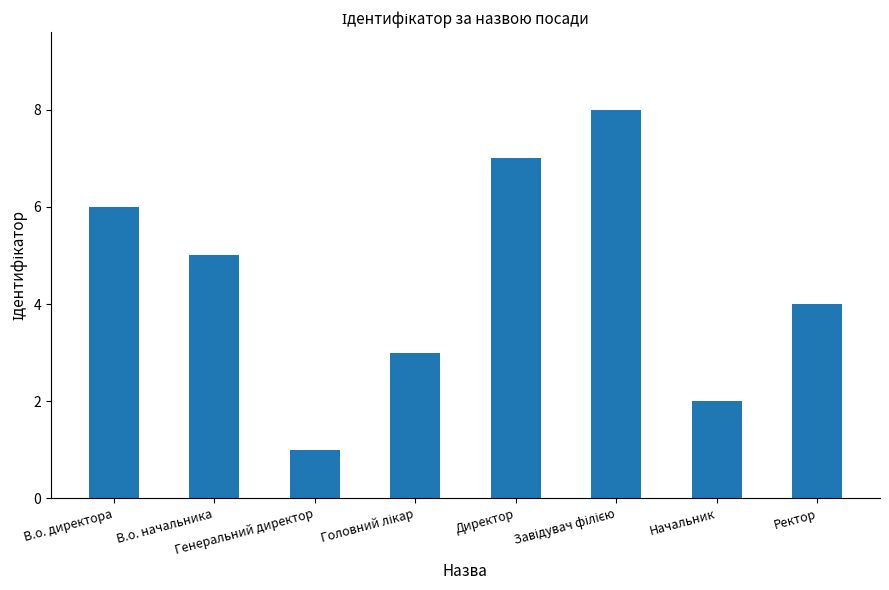

What position from the right is Ректор?

1